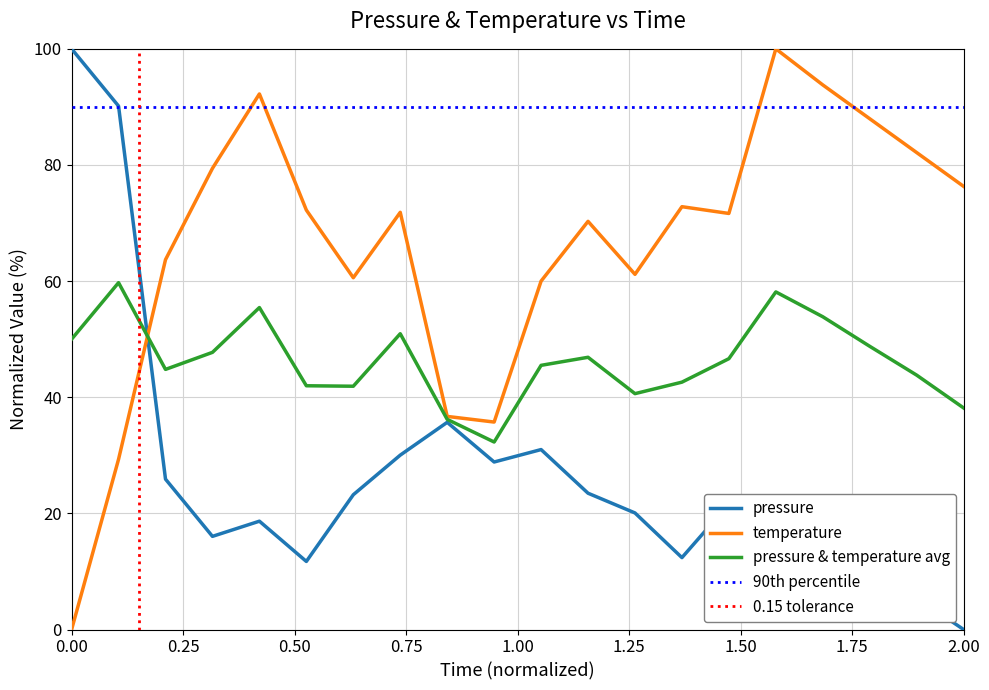

Does the chart display data point markers on the line(s)?

No